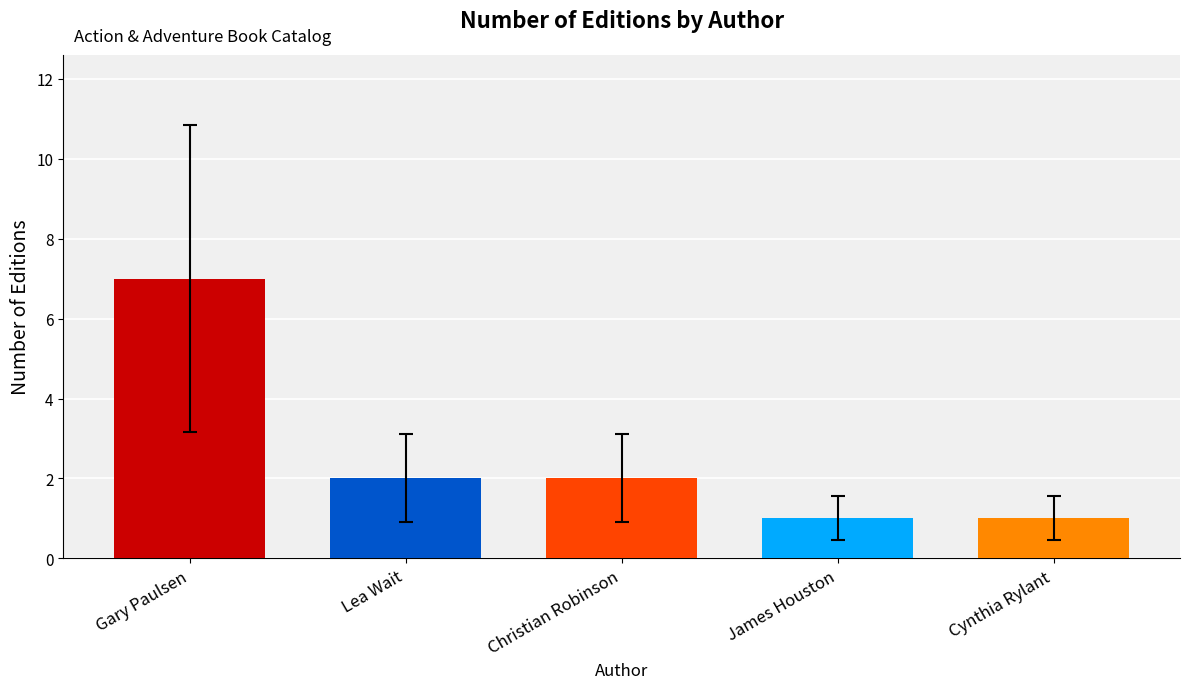

What is the difference between the second highest and second lowest values?

1